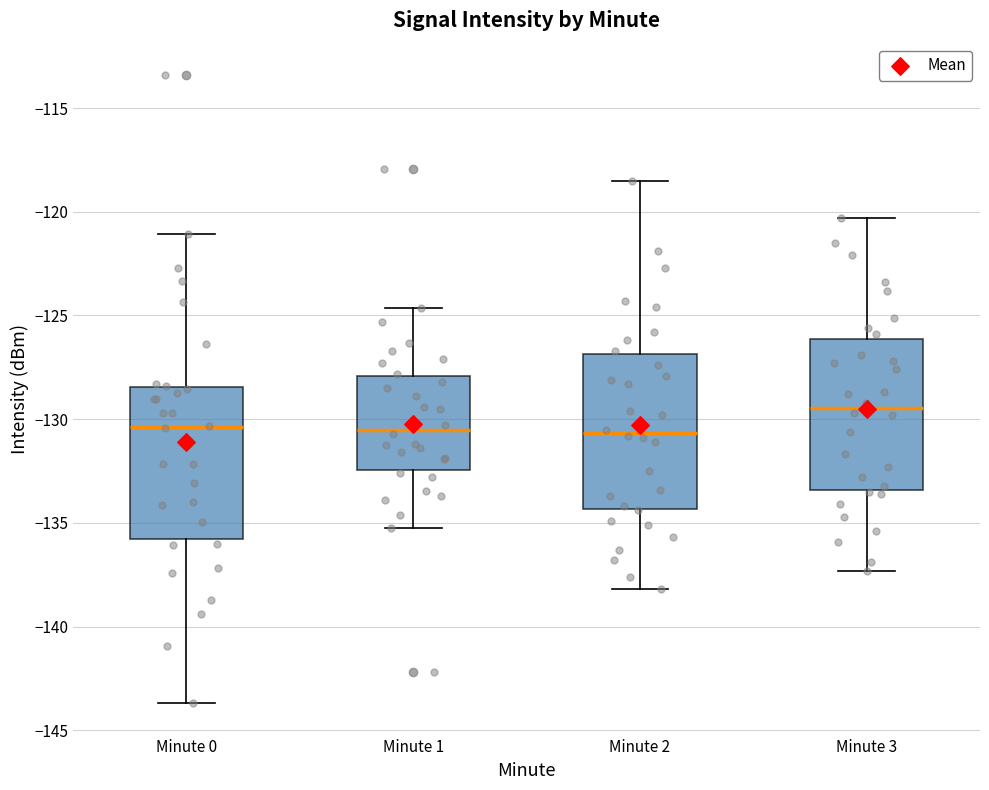

Where does the median line of the box for Minute 2 sit on the y-axis? The values are not printed on the chart, so give them approximately, as read against the axis.

-130.5